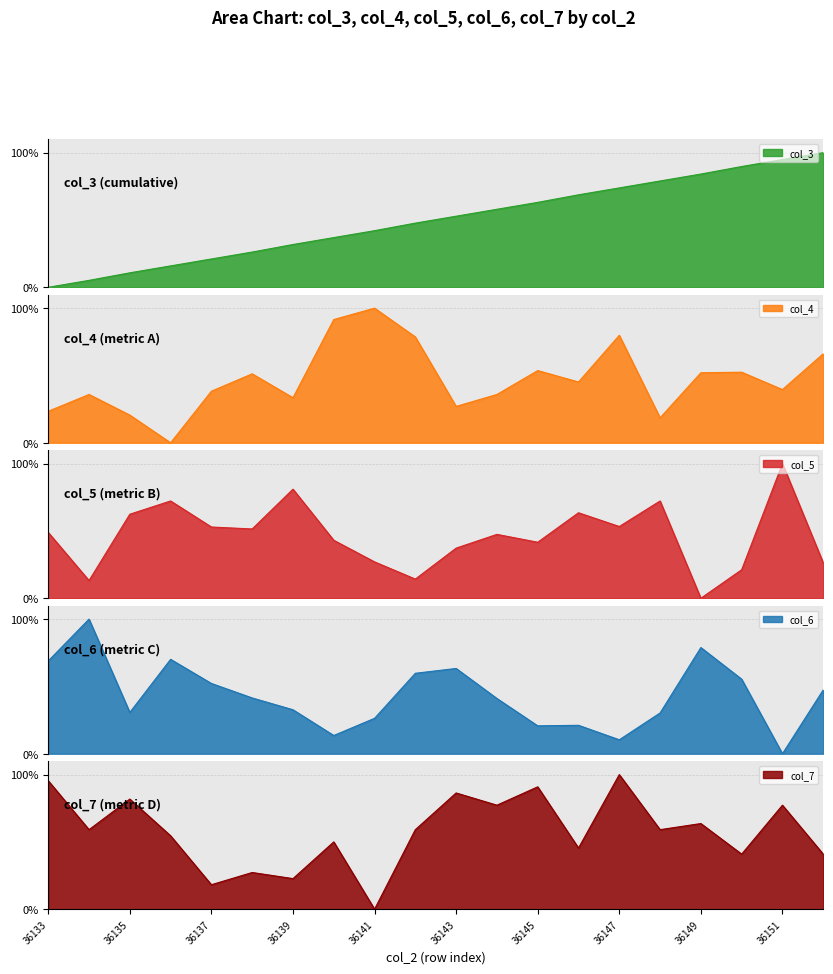

What is the difference between the col_4 values at 36146 and 36151?

5.6